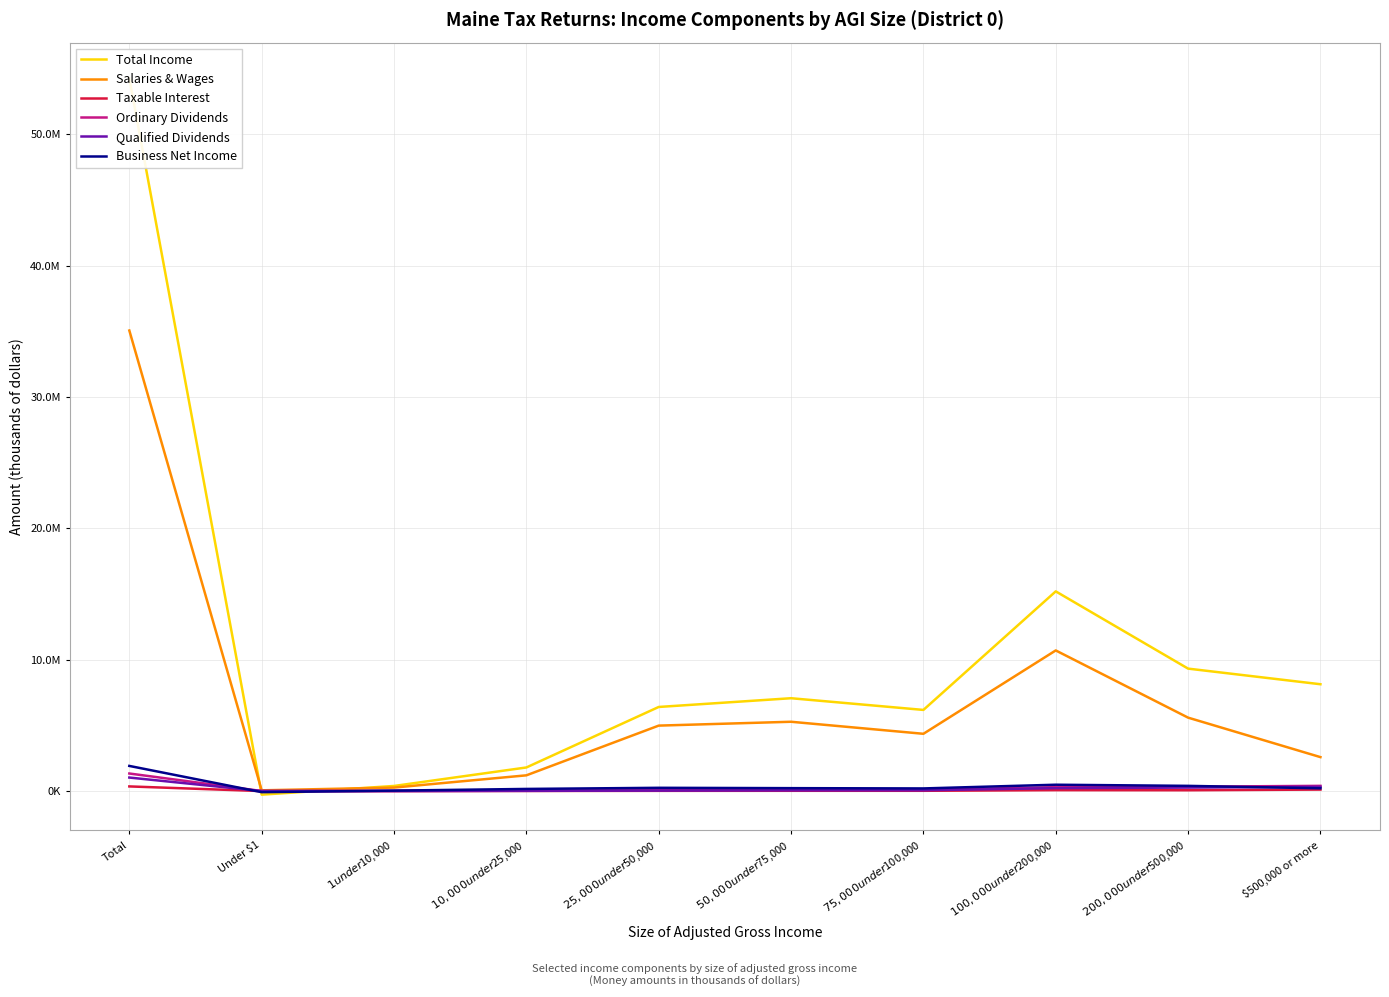

At which category does Salaries & Wages reach its first local peak?

$50,000 under $75,000